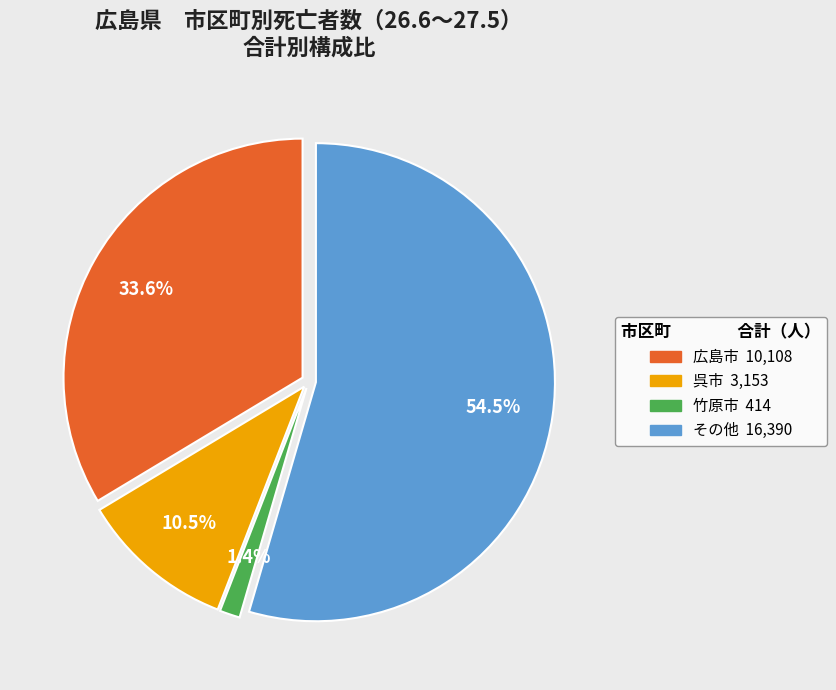

Does any single category account for the majority?

Yes